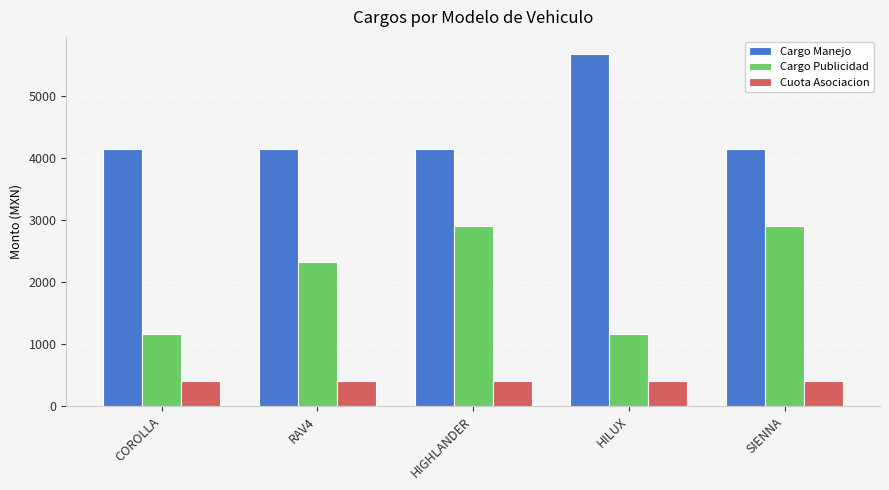

What is the value of the Cargo Publicidad bar at the 4th from the left?

1160.0